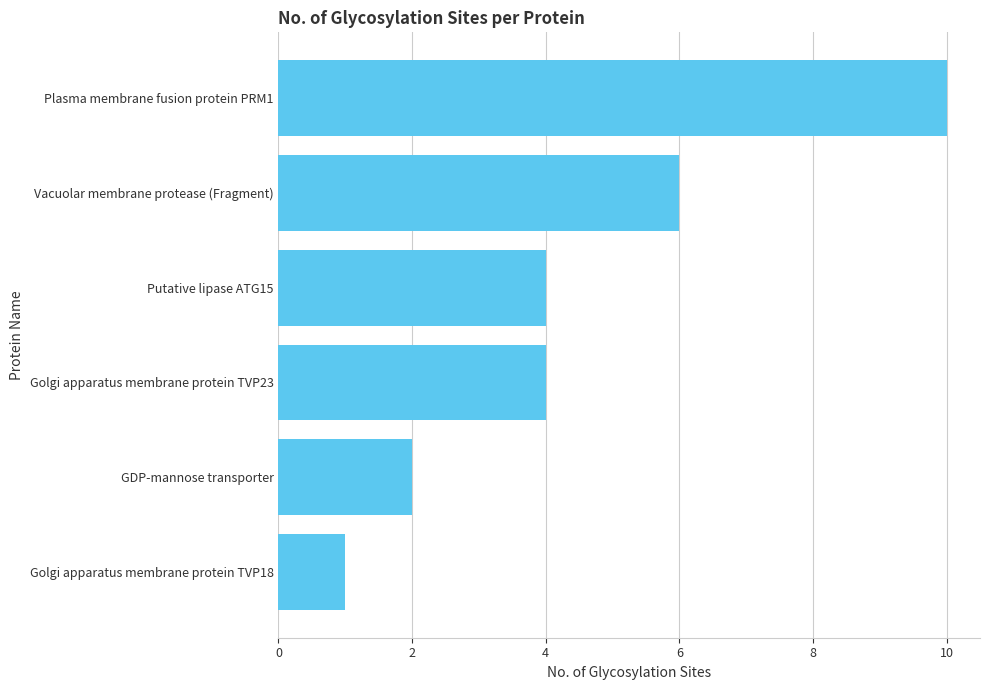

What is the approximate value at Golgi apparatus membrane protein TVP23?

4